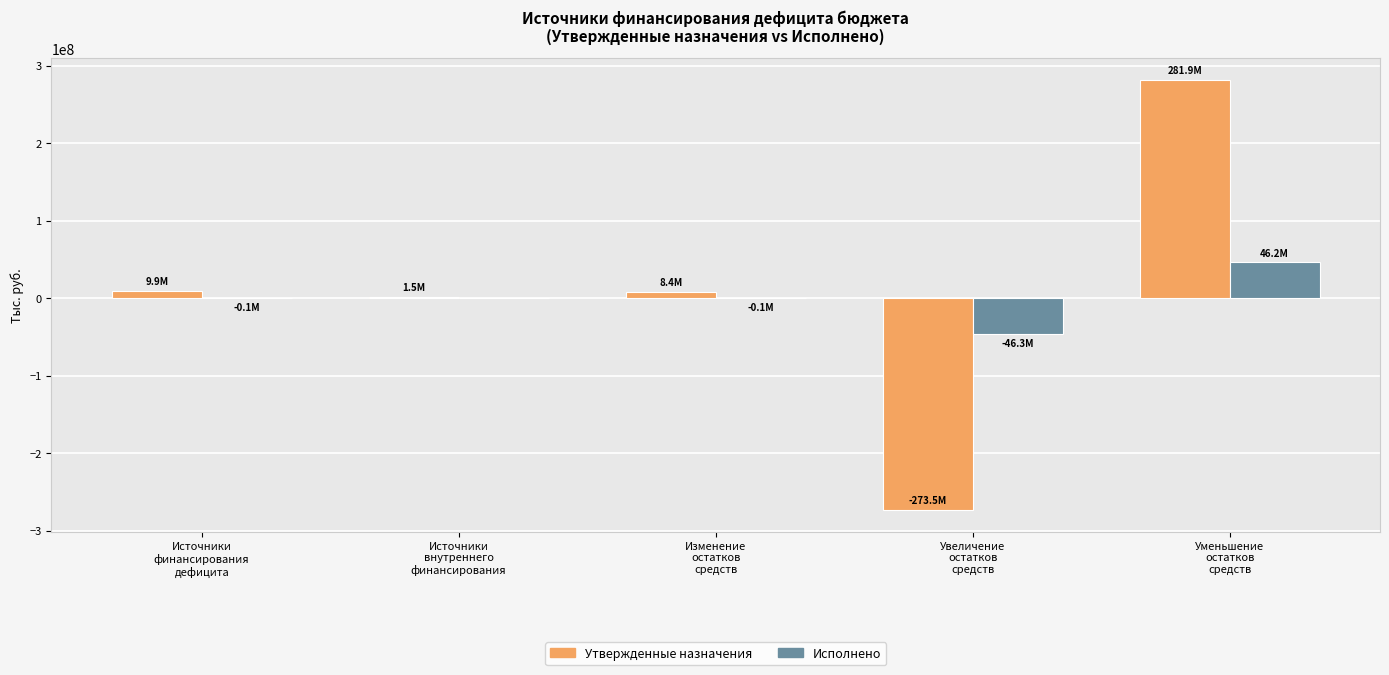

What is the sum of all Исполнено values?

-325399.9